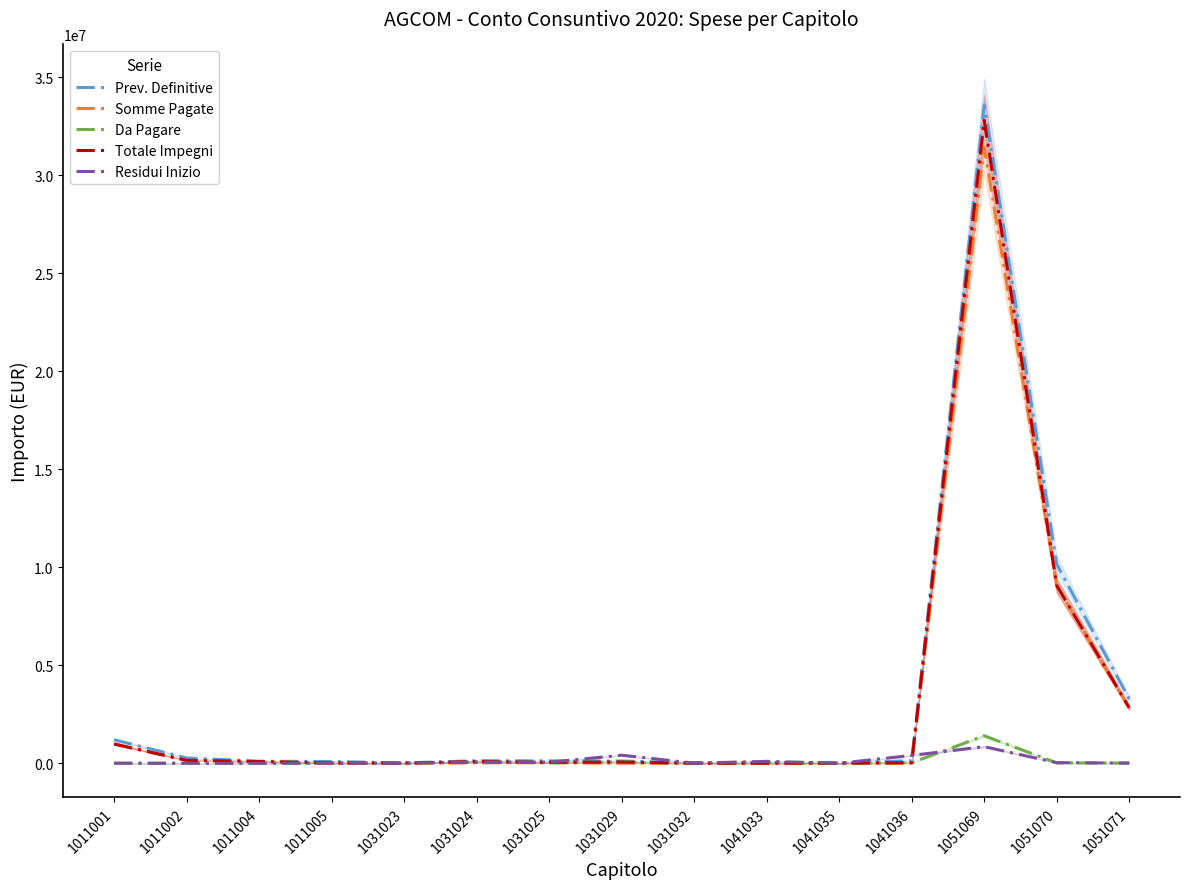

The Da Pagare series shows -794367.1 at 1011001. True or false?

False